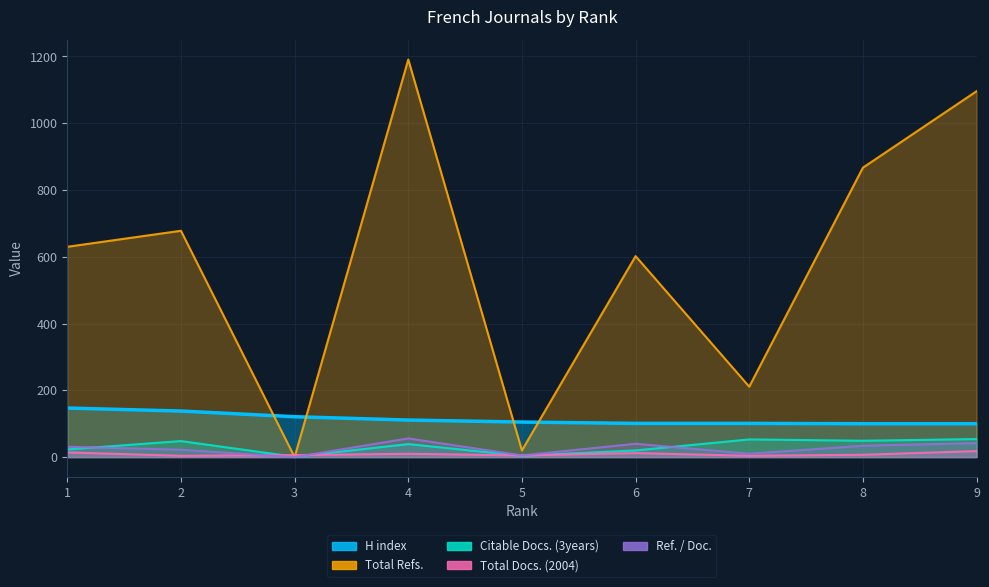

List the labels in order of Ref. / Doc. value, largest first.

4, 9, 6, 8, 1, 2, 7, 5, 3